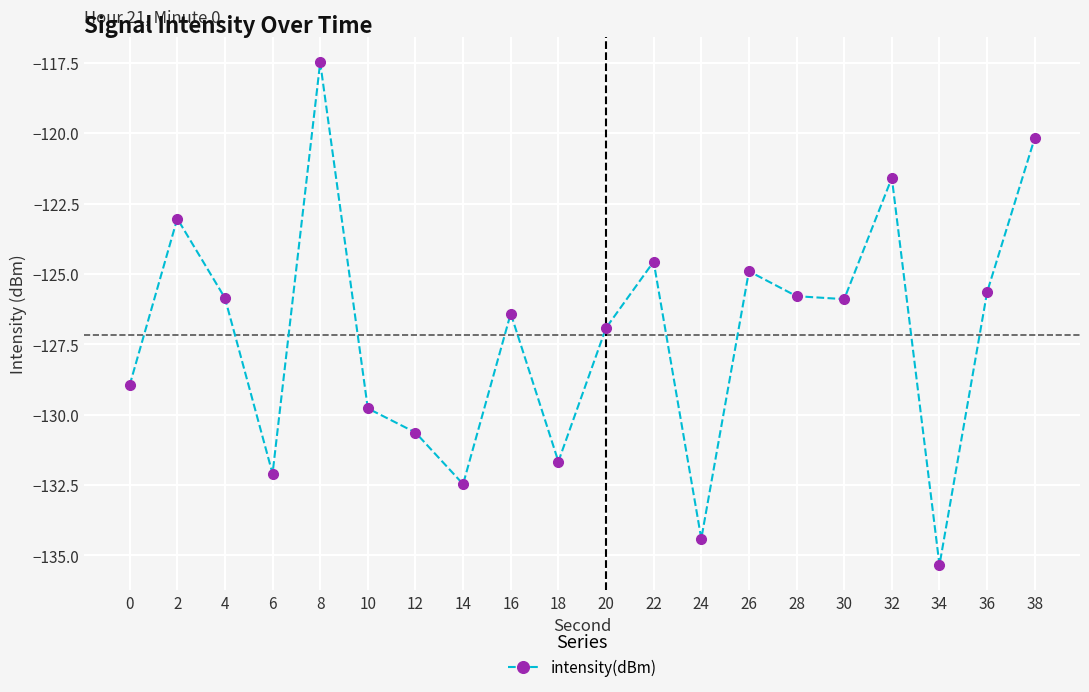

Which has a higher value, 34 or 30?

30